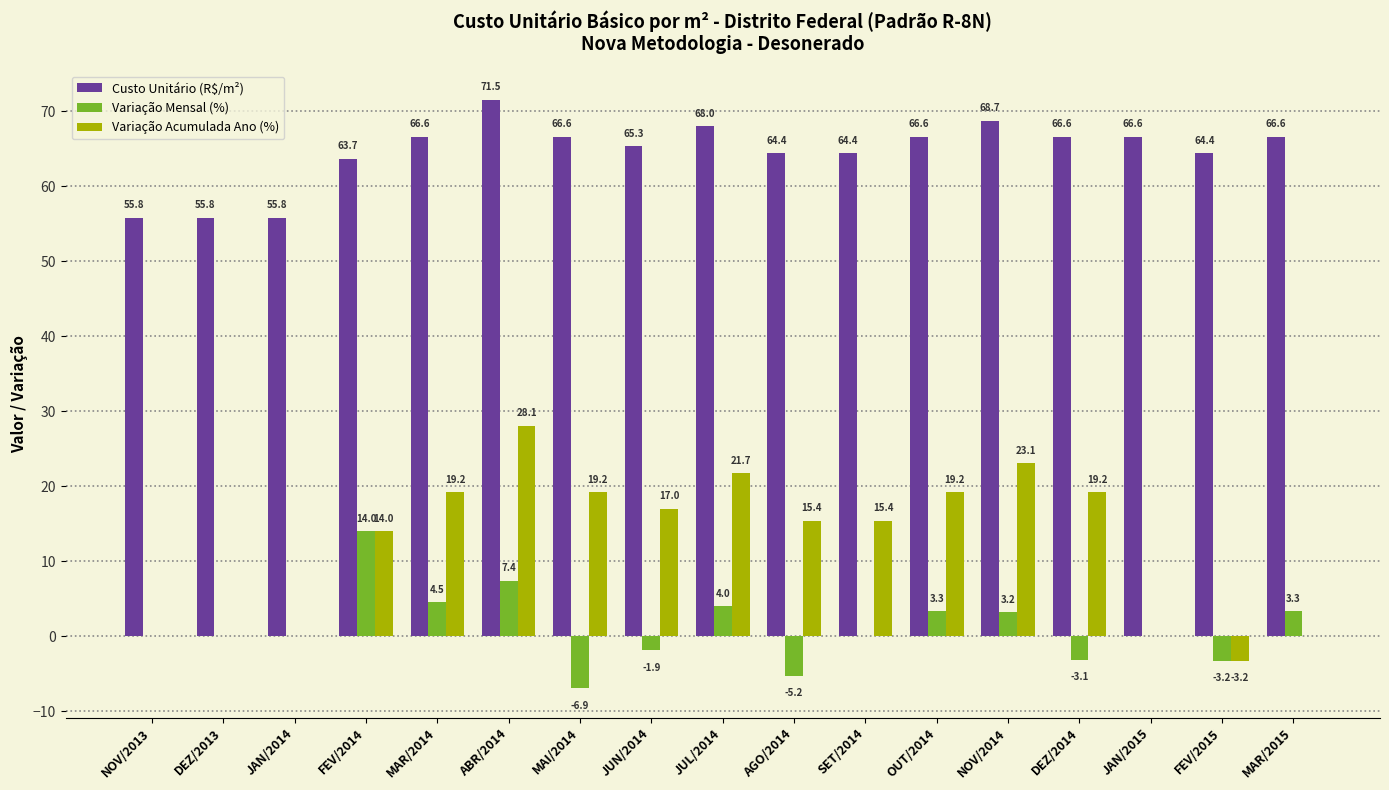

How many distinct data groups are displayed?

3